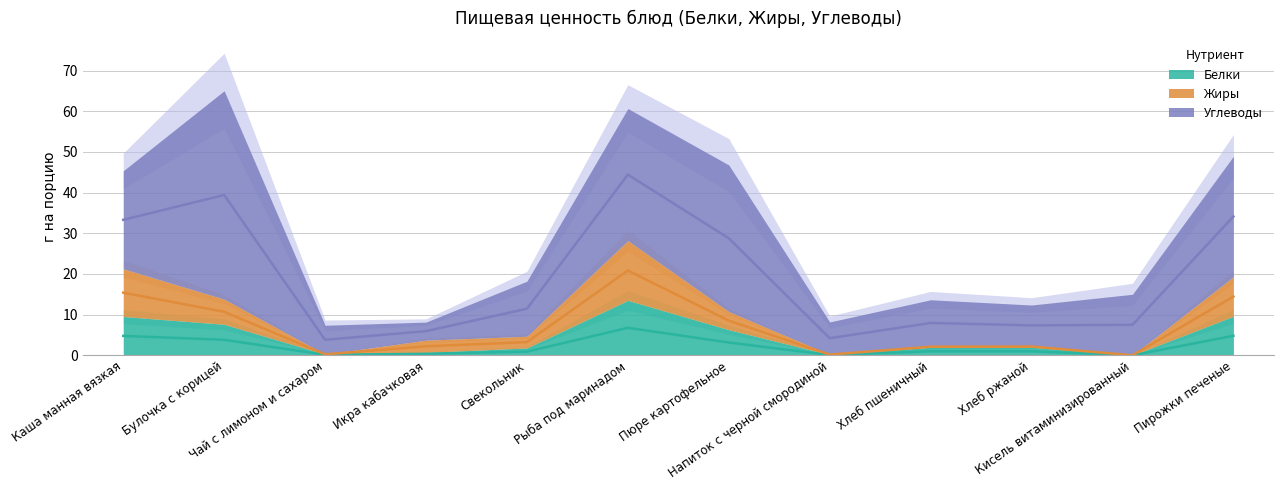

What value does the Жиры series have at Свекольник?

3.2